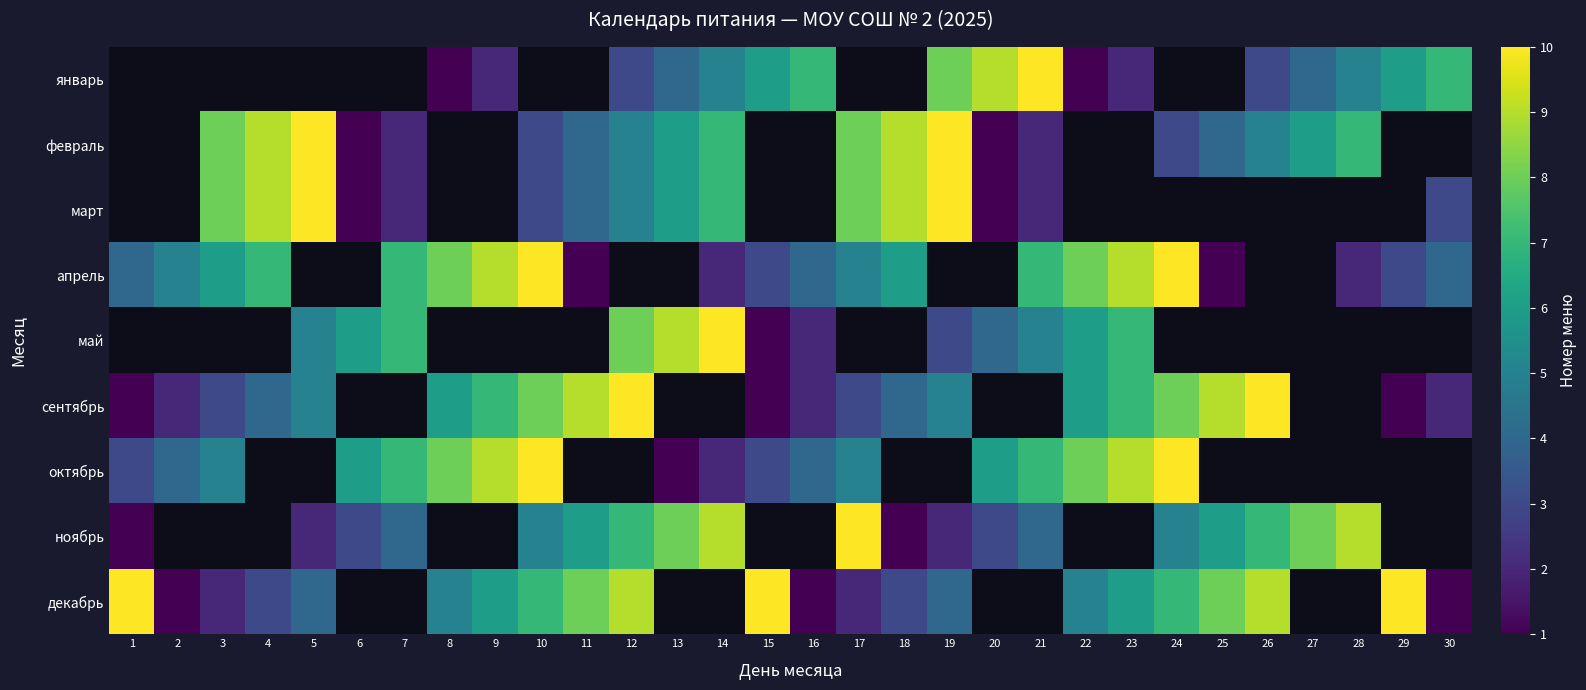

At which category does the chart reach its minimum across all series?

8